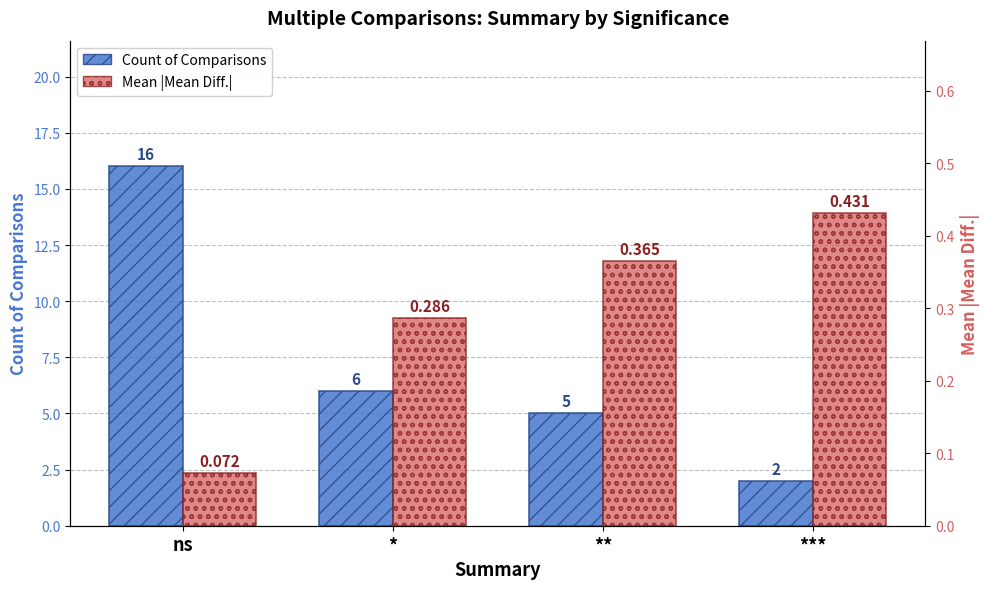

What is the difference between the maximum and minimum values in the Count of Comparisons series?

14.0